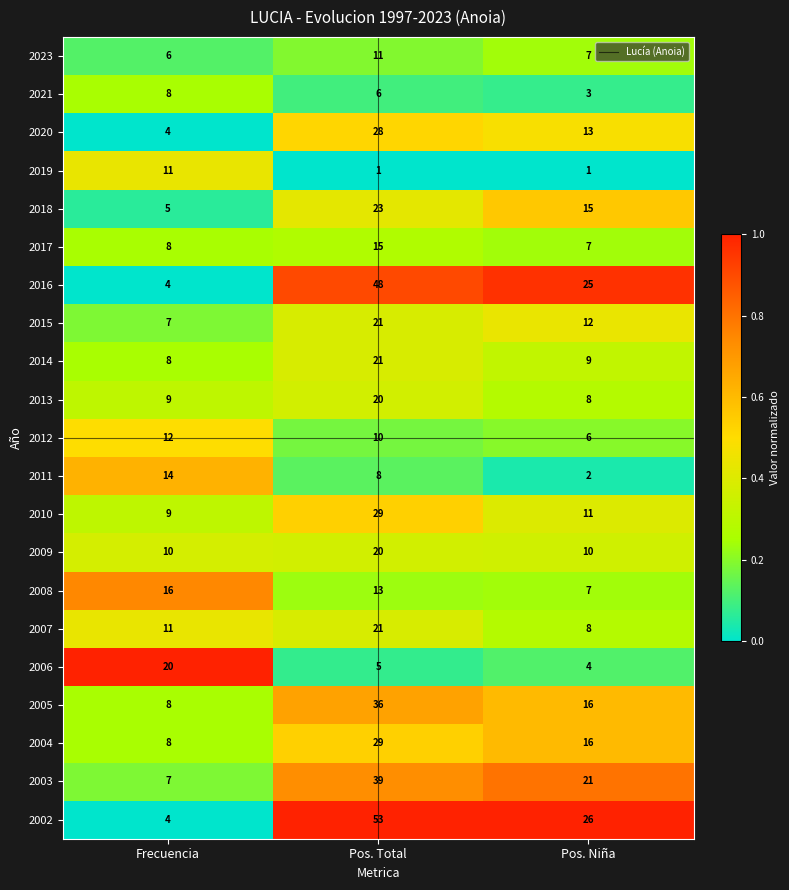

What is the average value of the 2012 series?

9